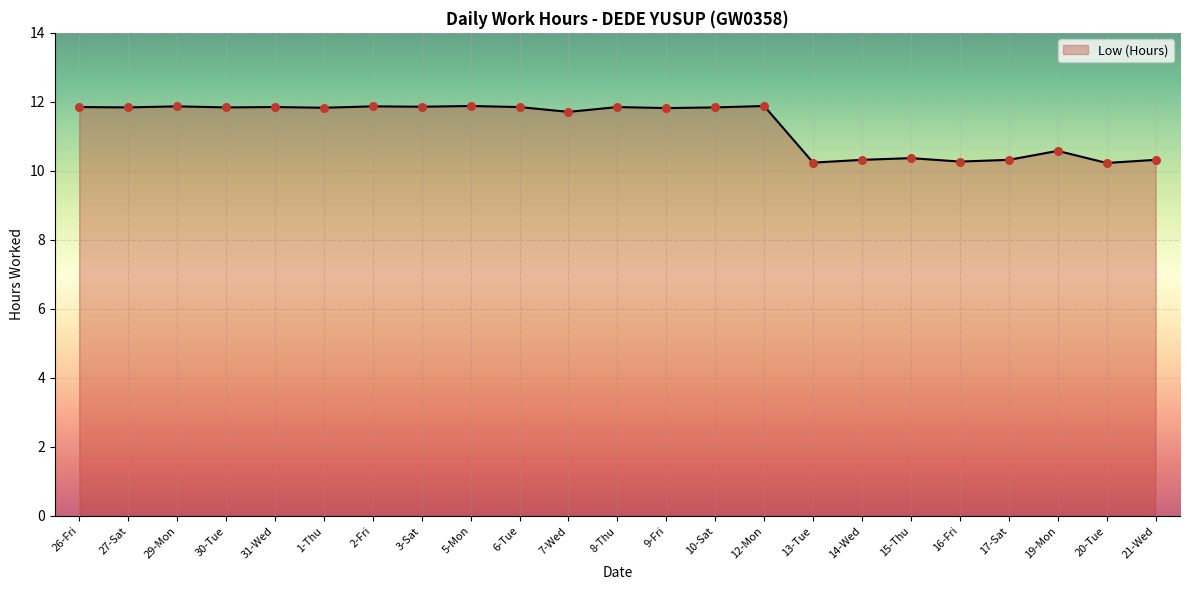

Approximately how many times larger is the value at 7-Wed compared to 14-Wed?

1.1